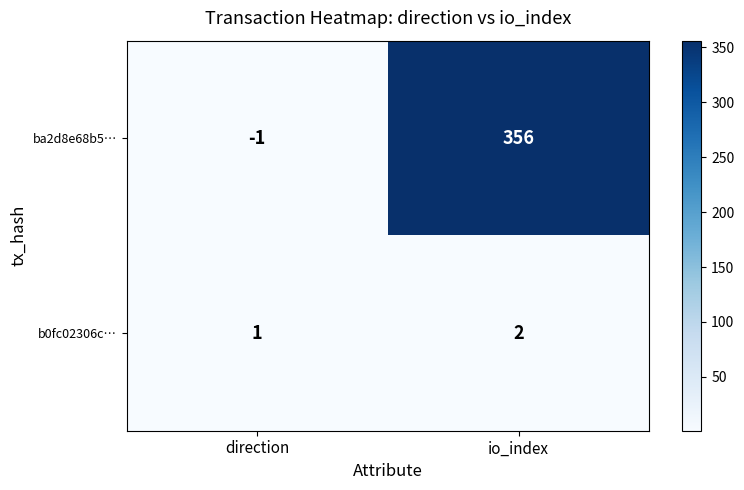

The ba2d8e68b5… series shows 197 at io_index. True or false?

False